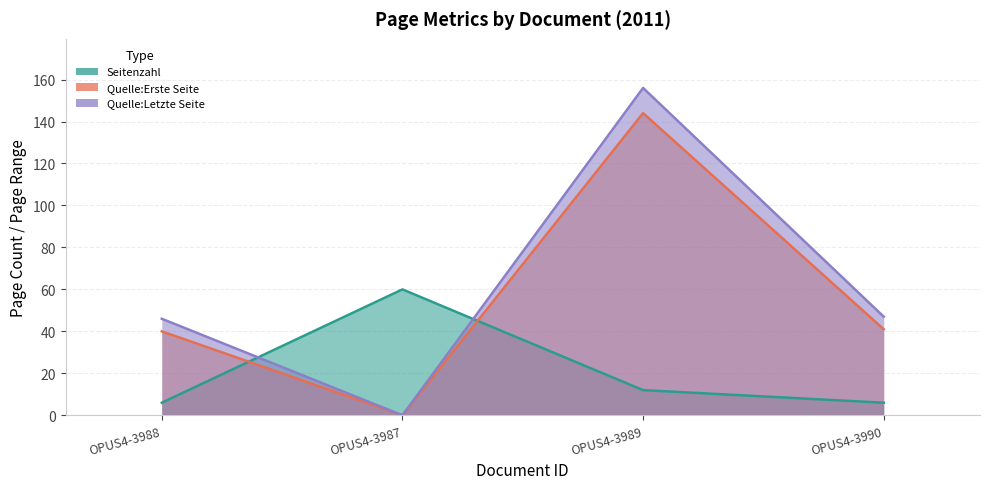

What is the difference between the maximum and second lowest values in the Seitenzahl series?

54